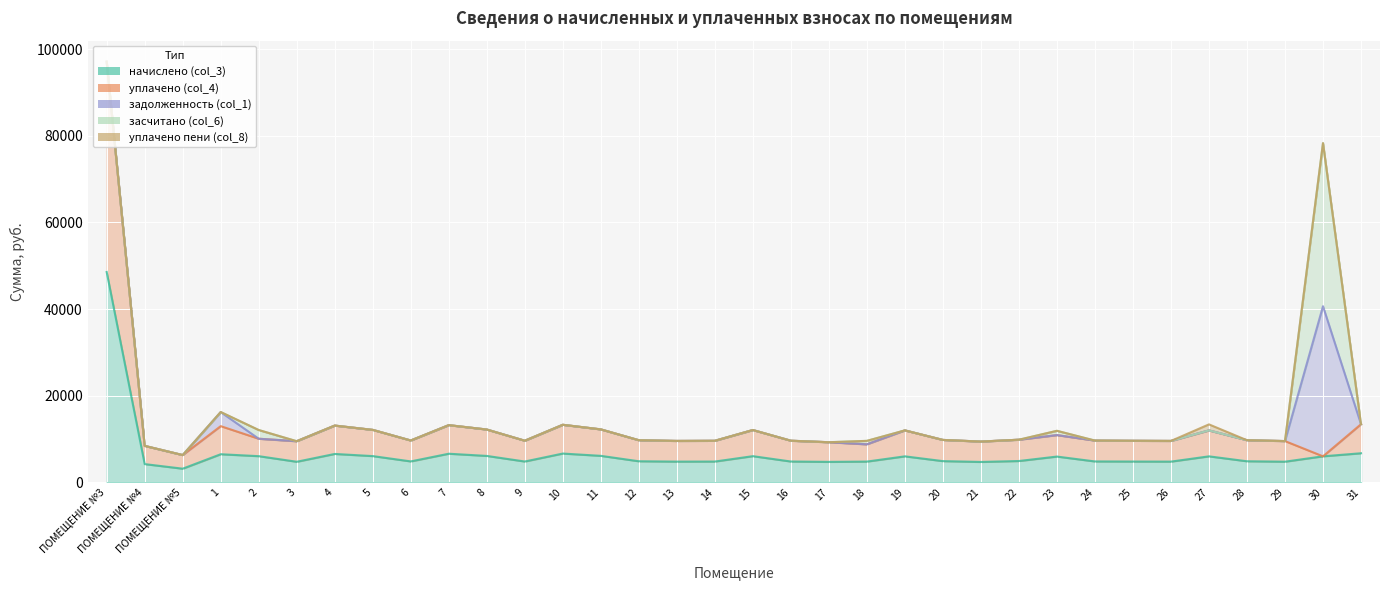

Reading left to right, what are all the values shown in this chart?

начислено (col_3): 48545.6	4206.2	3146.4	6483.2	6036.1	4744.4	6549.5	6052.7	4827.2	6599.2	6094.1	4802.4	6640.6	6110.7	4860.4	4777.6	4794.1	6036.1	4802.4	4719.6	4785.8	5994.7	4893.5	4703.0	4918.3	5945.0	4819.0	4794.2	4777.6	5994.7	4860.4	4761.0	6003.0	6706.8
уплачено (col_4): 48545.6	4206.2	3146.4	6483.2	4024.1	4744.4	6549.5	6052.7	4827.2	6599.2	6094.1	4802.4	6640.6	6110.7	4860.4	4777.6	4794.1	6036.1	4802.4	4536.2	3988.2	5994.7	4893.5	4703.0	4918.3	4954.2	4819.0	4794.2	4777.6	5994.7	4860.4	4761.0	0.0	6706.8
задолженность (col_1): 0.0	0.0	0.0	3241.6	0.0	0.0	0.0	0.0	0.0	0.0	0.0	0.0	0.0	0.0	0.0	0.0	0.0	0.0	0.0	0.0	0.0	0.0	0.0	0.0	0.0	0.0	0.0	0.0	0.0	0.0	0.0	0.0	34643.9	0.0
засчитано (col_6): 0.0	0.0	0.0	0.0	2012.0	0.0	0.0	0.0	0.0	0.0	0.0	0.0	0.0	0.0	0.0	0.0	0.0	0.0	0.0	0.0	797.6	0.0	0.0	0.0	0.0	990.8	0.0	0.0	0.0	0.0	0.0	0.0	37645.4	0.0
уплачено пени (col_8): 0.0	0.0	0.0	19.9	0.0	0.0	0.0	0.0	0.0	0.0	0.0	0.0	0.0	0.0	0.0	0.0	0.0	0.0	0.0	0.0	0.0	0.0	0.0	0.0	0.0	0.0	0.0	0.0	0.0	1384.3	0.0	0.0	0.0	0.0